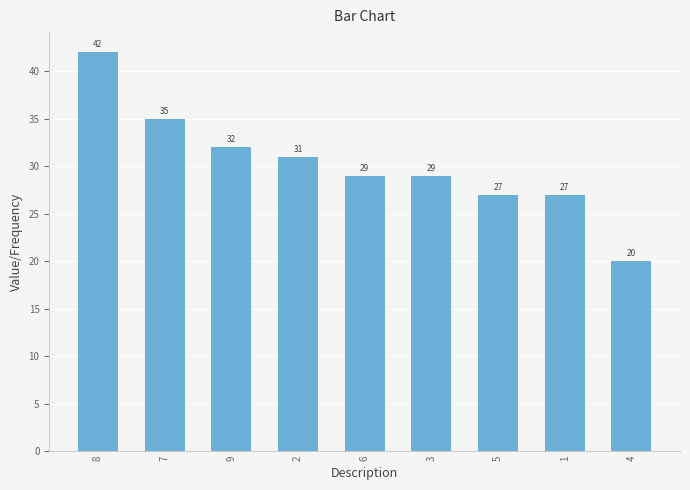

What is the minimum value shown in the chart?

20